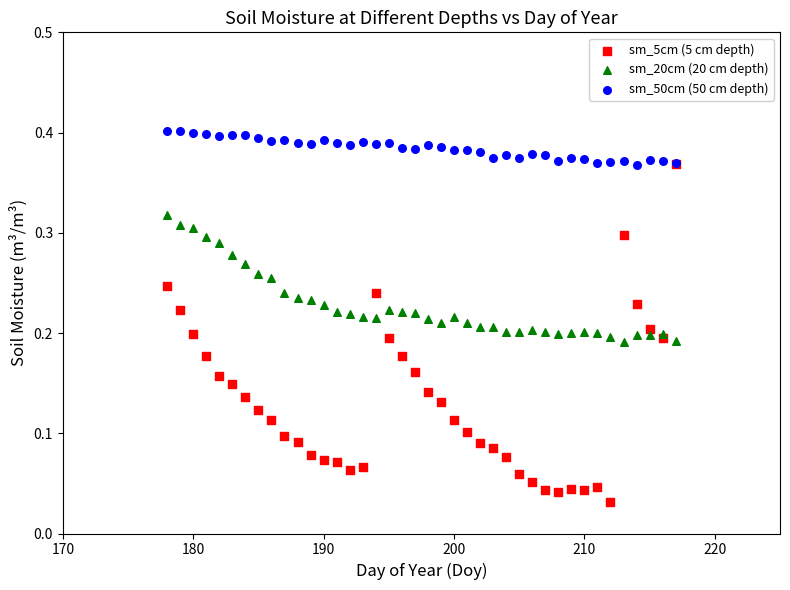

Which series has the largest Y range (max minus min)?

sm_5cm (5 cm depth)